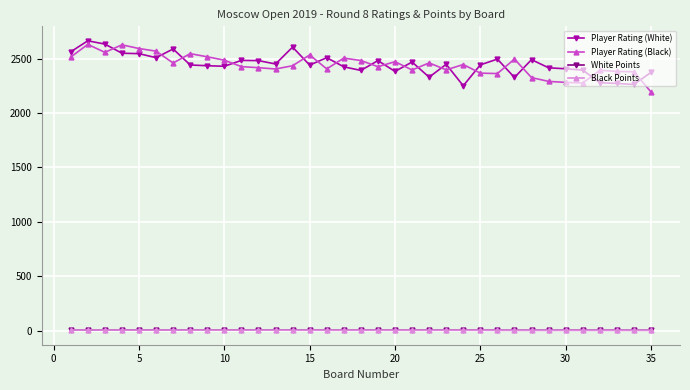

True or false: Black Points and Player Rating (Black) intersect in this chart.

False